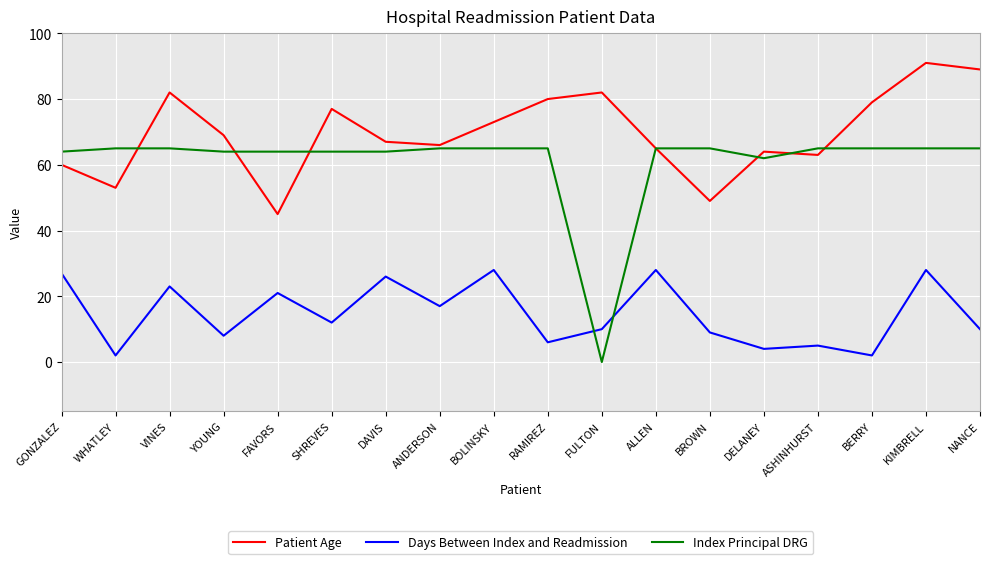

Does the chart have visible grid lines?

Yes